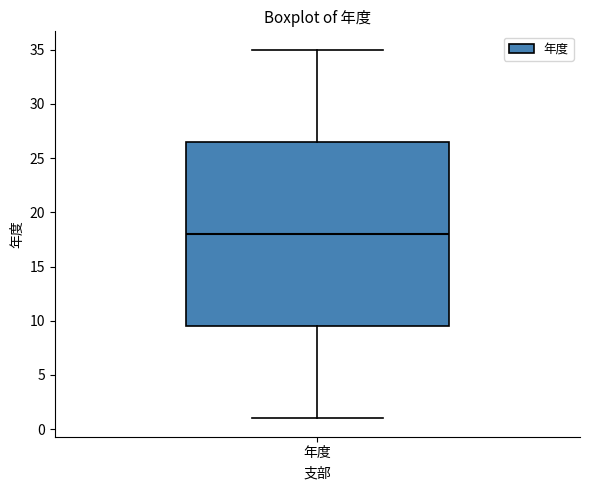

Where does the lower whisker of the box for 年度 end on the y-axis? The values are not printed on the chart, so give them approximately, as read against the axis.

1.0